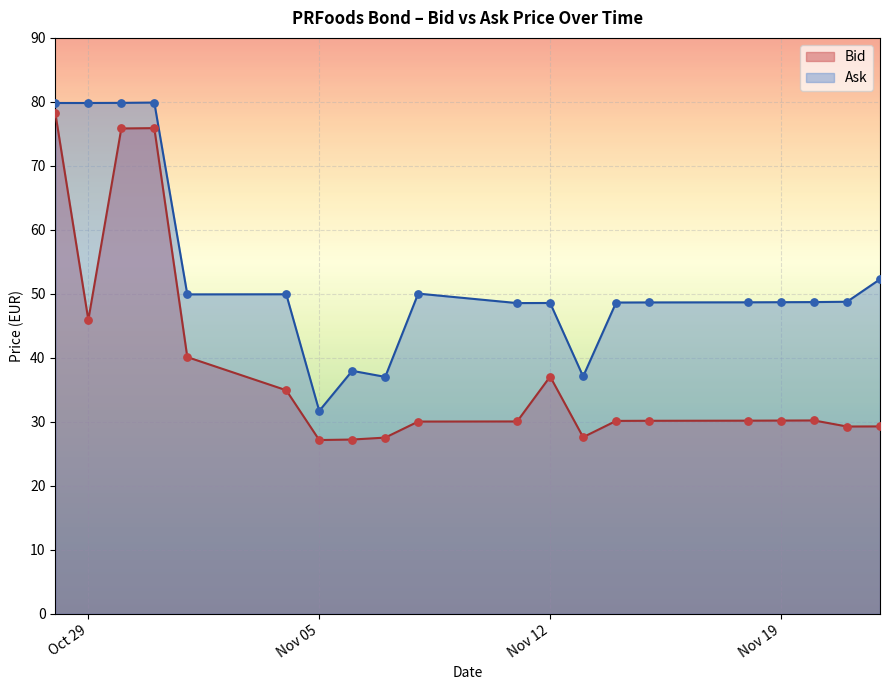

Which series reaches the minimum Y coordinate?

Bid